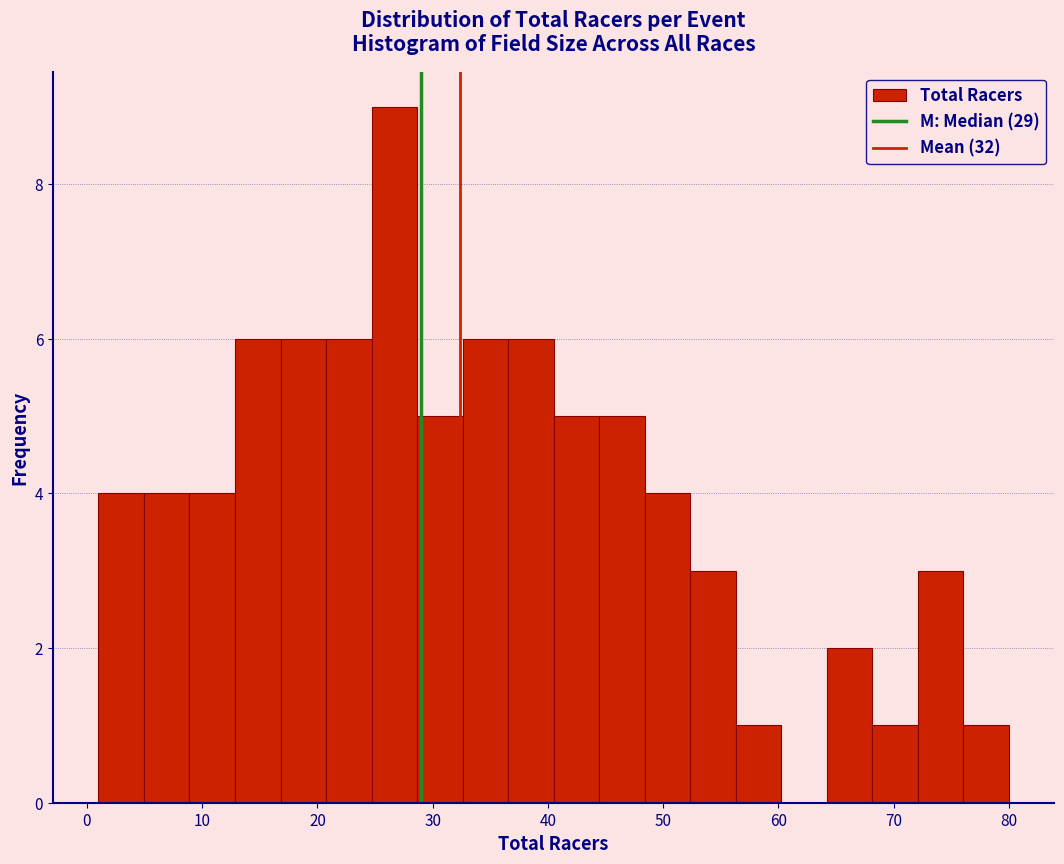

Around what value on the x-axis is the tallest bar? Give the approximate position of its centre, as read against the axis.

27